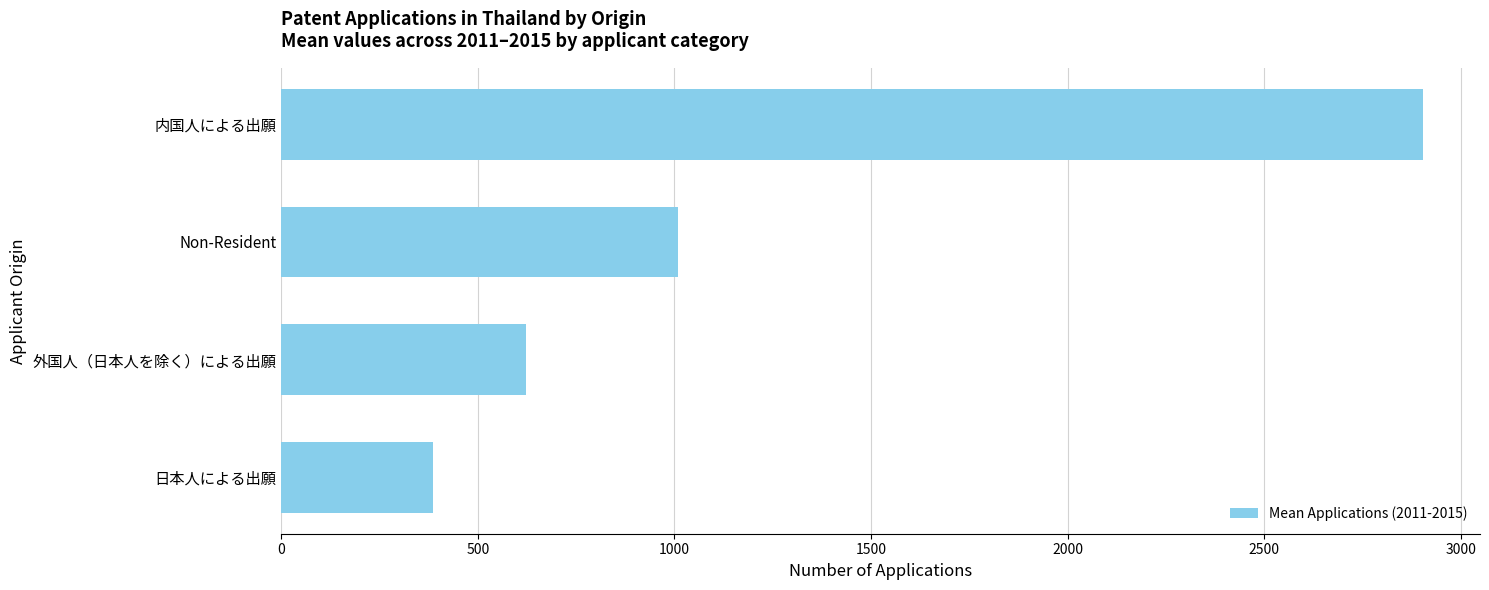

Reading bottom to top, list all the values displayed in this chart.

日本人による出願=386.8	外国人（日本人を除く）による出願=623.2	Non-Resident=1010.0	内国人による出願=2904.0